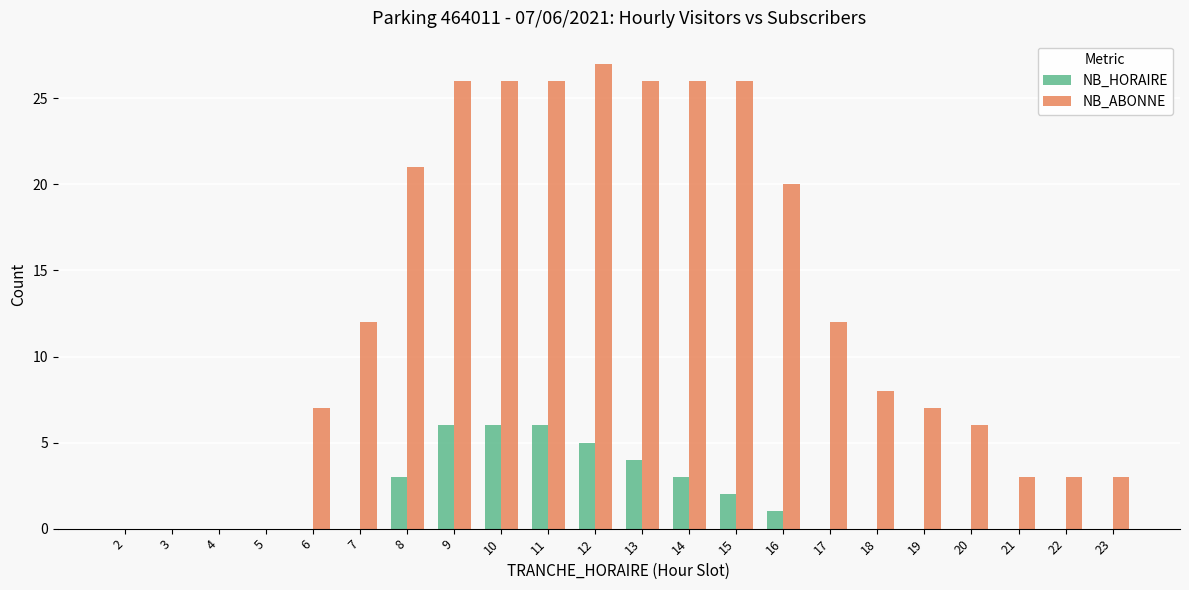

Which series has the largest total across all categories?

NB_ABONNE